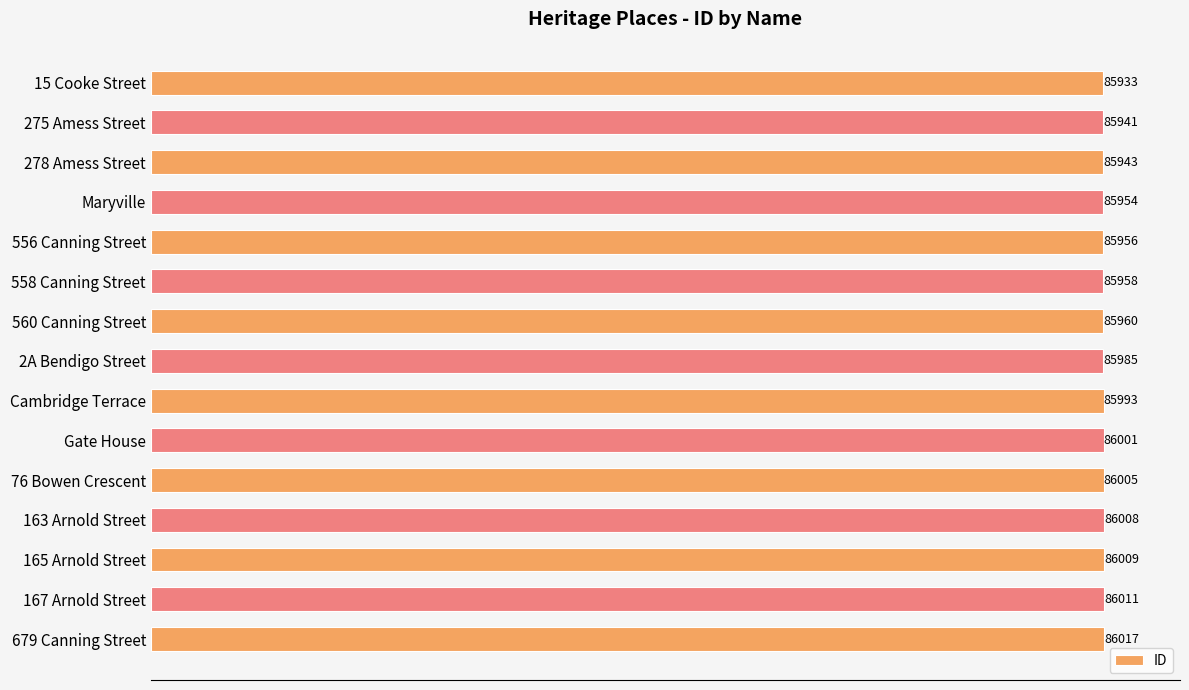

Which label corresponds to the largest value in the chart?

679 Canning Street